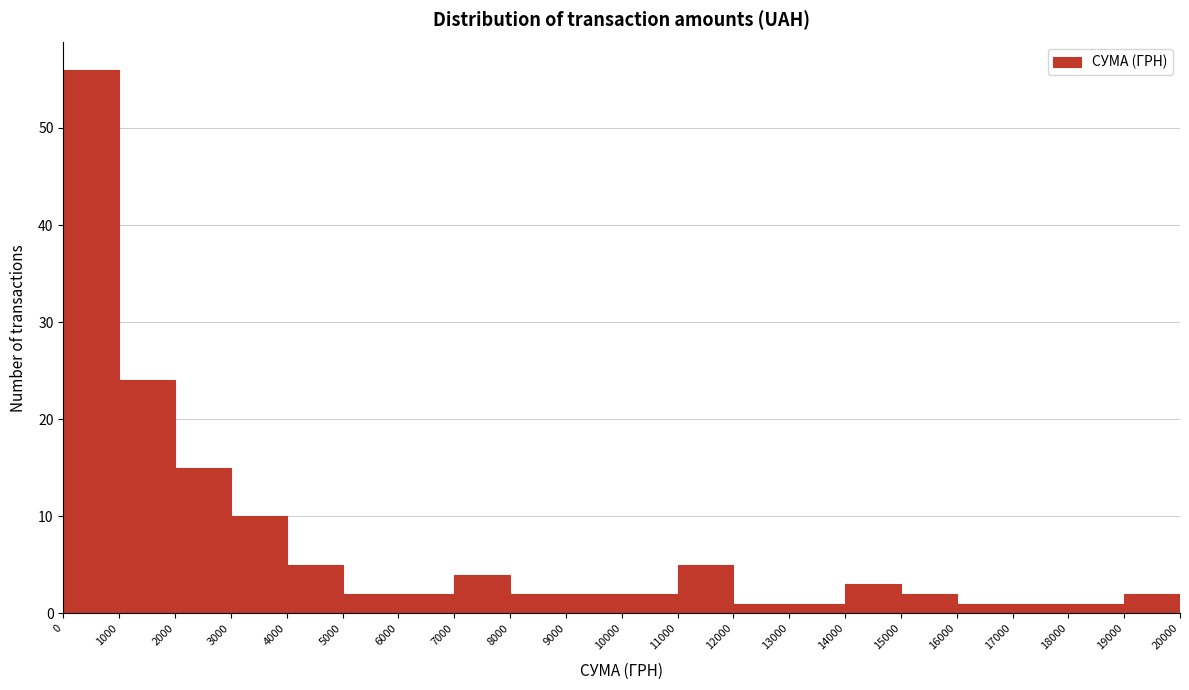

Reading left to right, list every bar in this chart as the range it spans on the x-axis followed by its height. The values are not printed on the chart, so give them approximately, as read against the axis.

0 to 1000: 56
1000 to 2000: 24
2000 to 3000: 15
3000 to 4000: 10
4000 to 5000: 5
5000 to 6000: 2
6000 to 7000: 2
7000 to 8000: 4
8000 to 9000: 2
9000 to 10000: 2
10000 to 11000: 2
11000 to 12000: 5
12000 to 13000: 1
13000 to 14000: 1
14000 to 15000: 3
15000 to 16000: 2
16000 to 17000: 1
17000 to 18000: 1
18000 to 19000: 1
19000 to 20000: 2